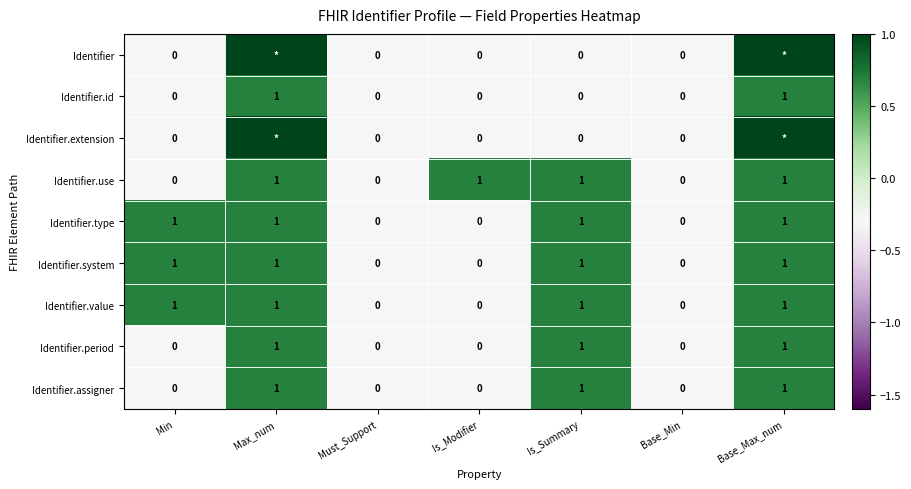

Which series changed the most between Must_Support and Is_Modifier?

Identifier.use